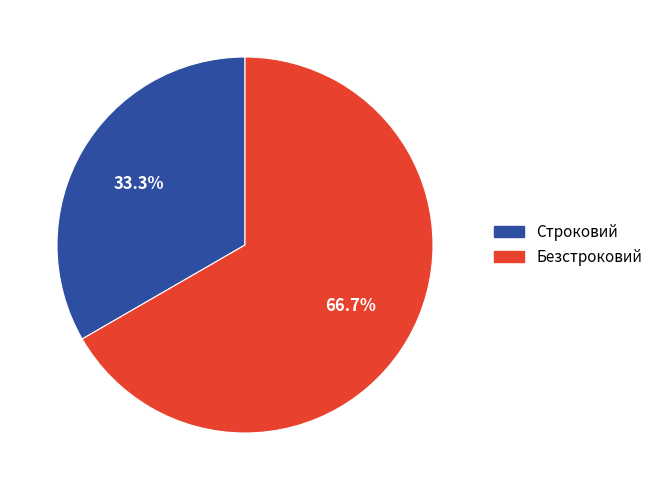

Does Строковий represent more than half of the total?

No